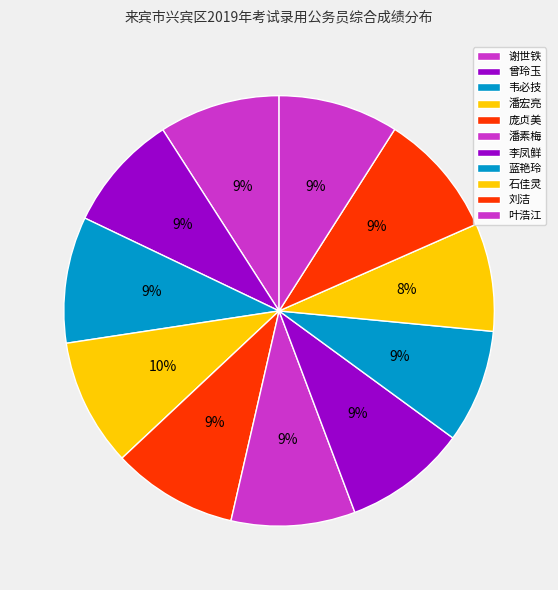

What percentage is the 潘宏亮 slice, to the nearest percent?

10%